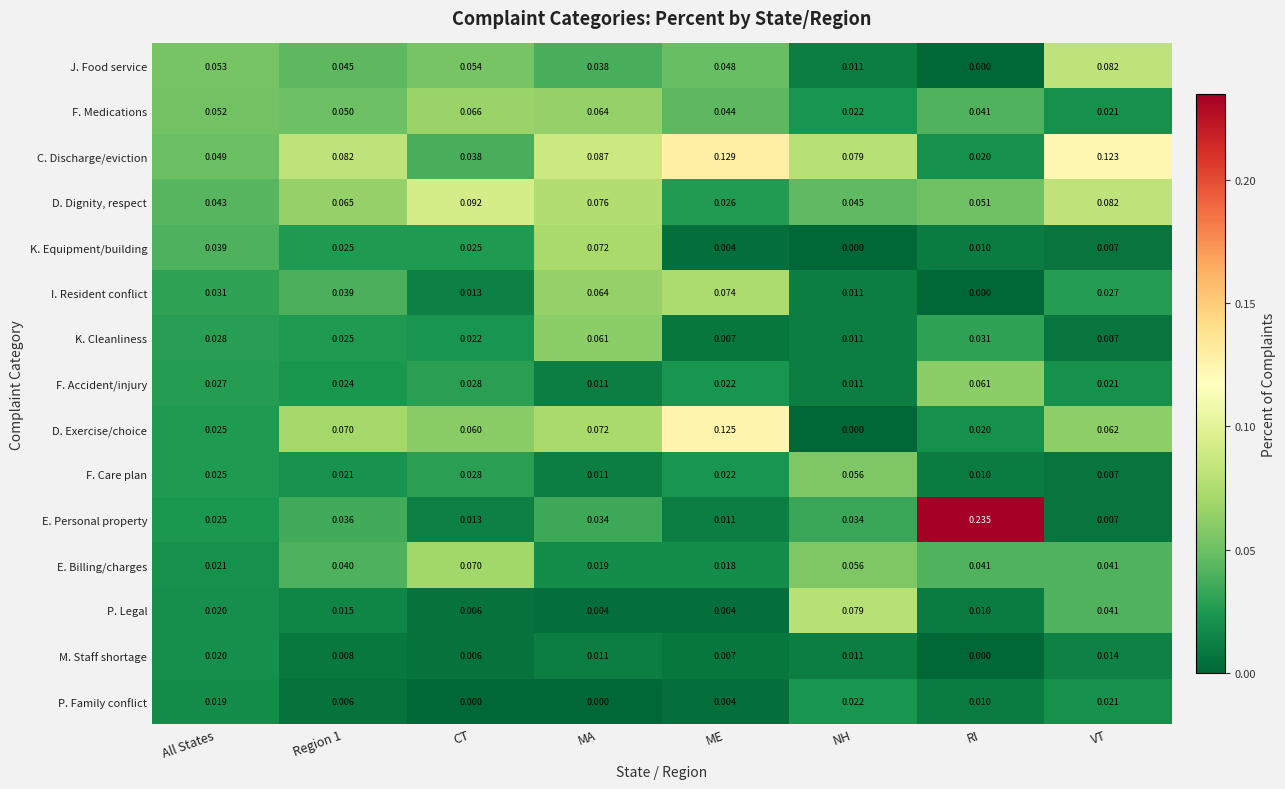

Which series has the largest range (max minus min)?

E. Personal property